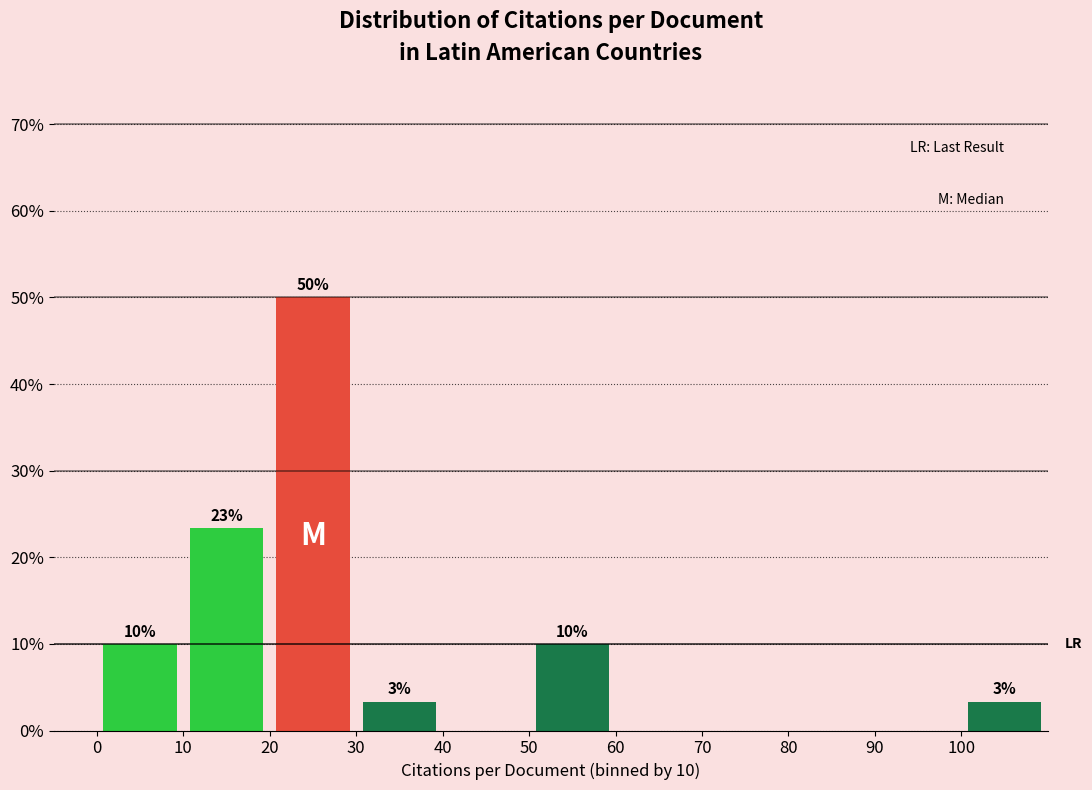

Over which range of the x-axis is the bar tallest?

20 to 30